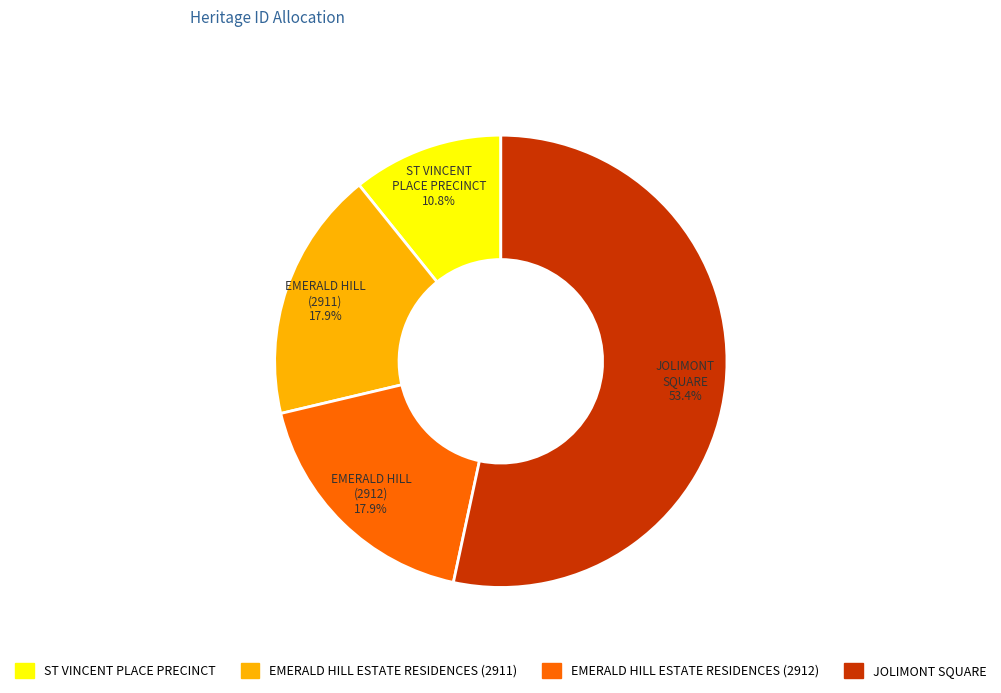

Which slice is the largest?

JOLIMONT SQUARE